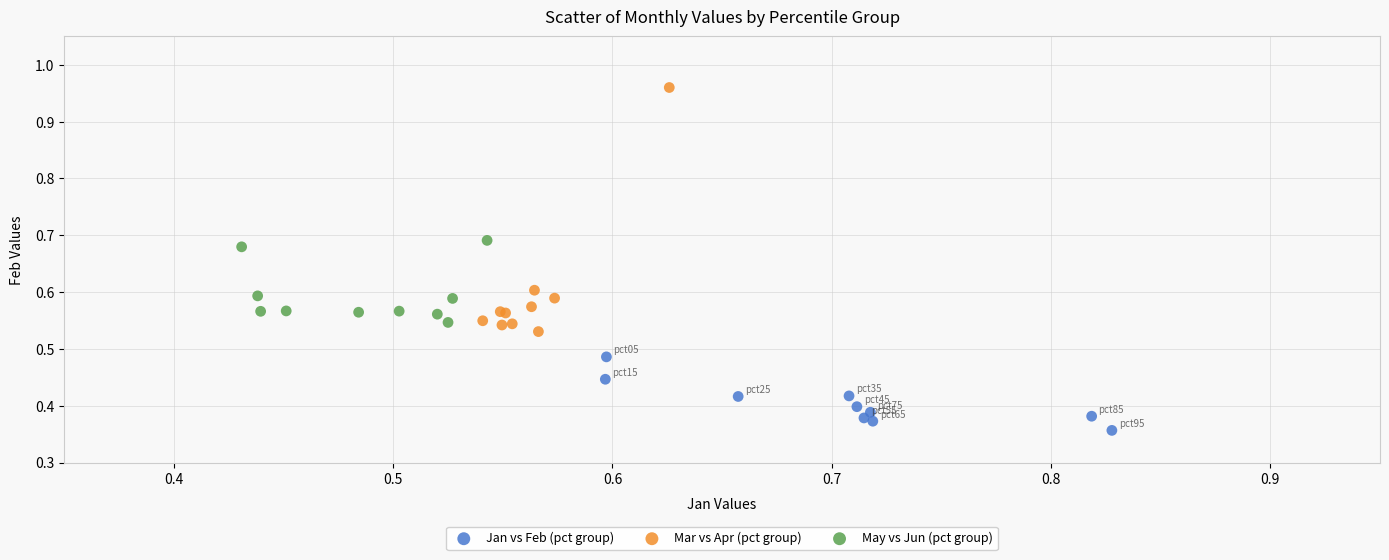

Which series reaches the maximum Y coordinate?

Mar vs Apr (pct group)